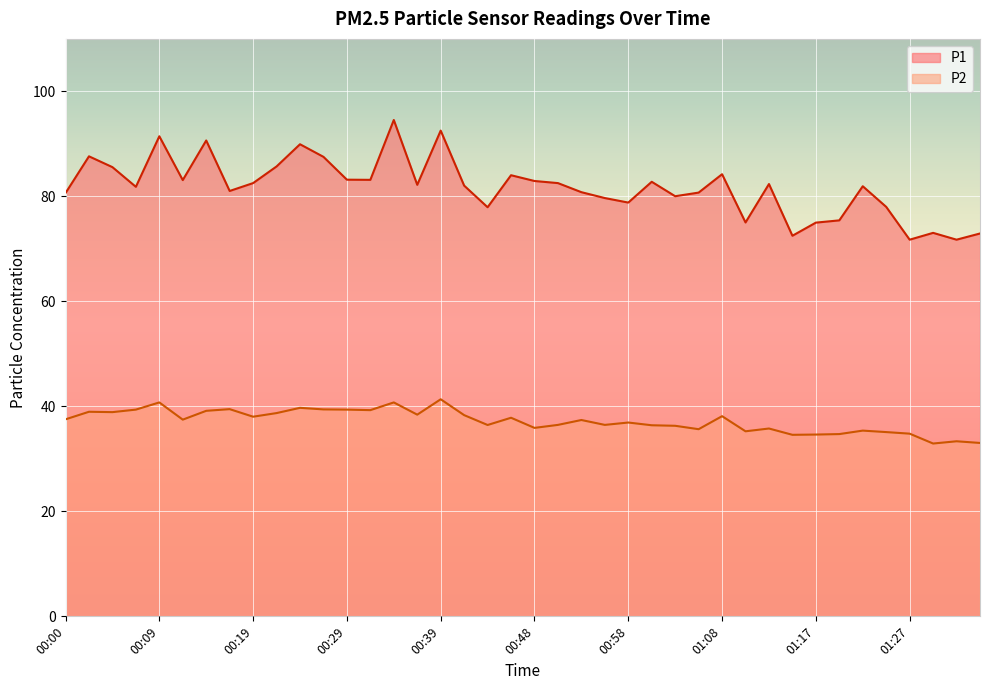

How many values in the P1 series are below 82?

19